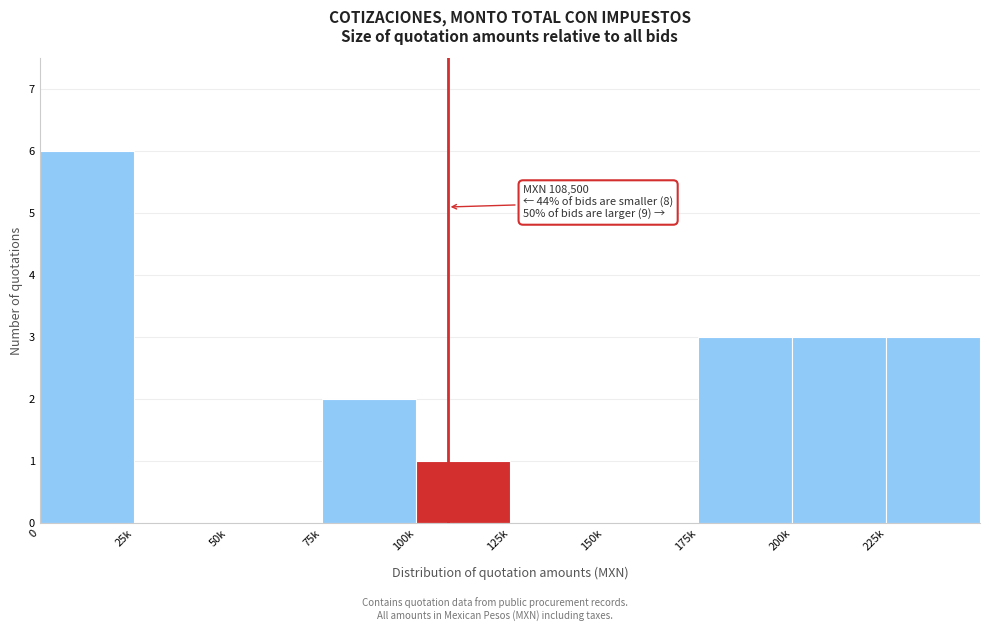

Reading right to left, extract all data points from this chart.

225k=3	200k=3	175k=3	150k=0	125k=0	100k=1	75k=2	50k=0	25k=0	0=6